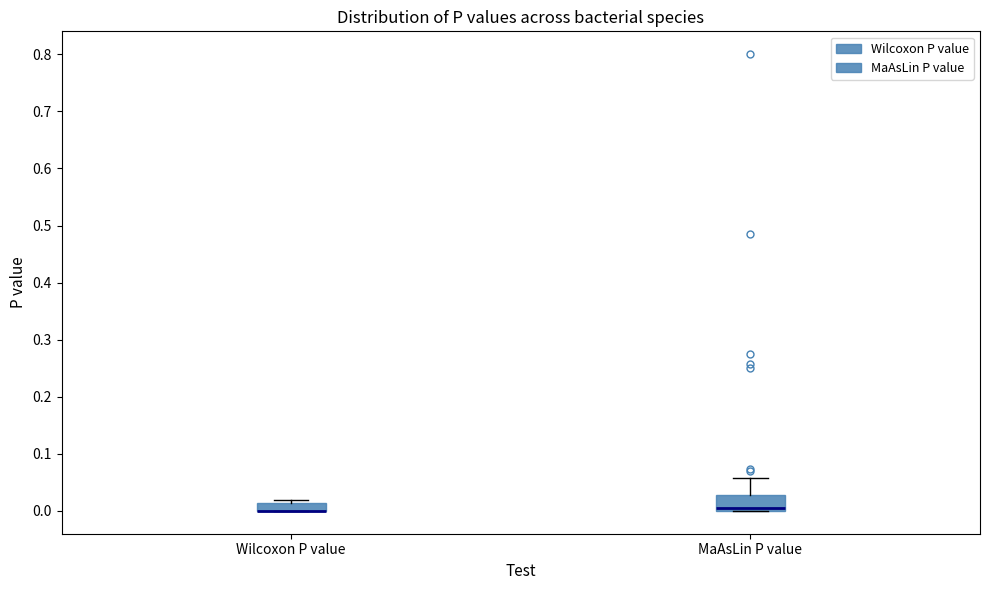

Where does the upper whisker of the box for MaAsLin P value end on the y-axis? The values are not printed on the chart, so give them approximately, as read against the axis.

0.06